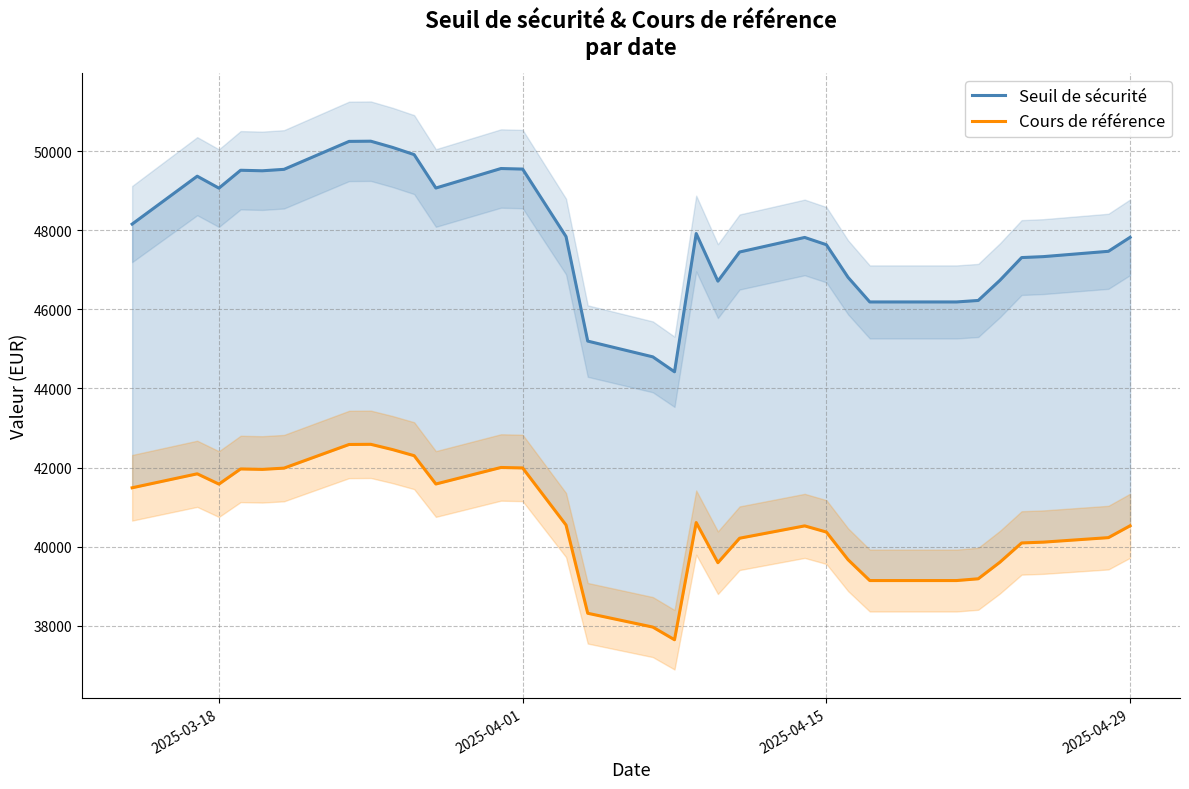

List the series in order of their overall mean, lowest first.

Cours de référence, Seuil de sécurité